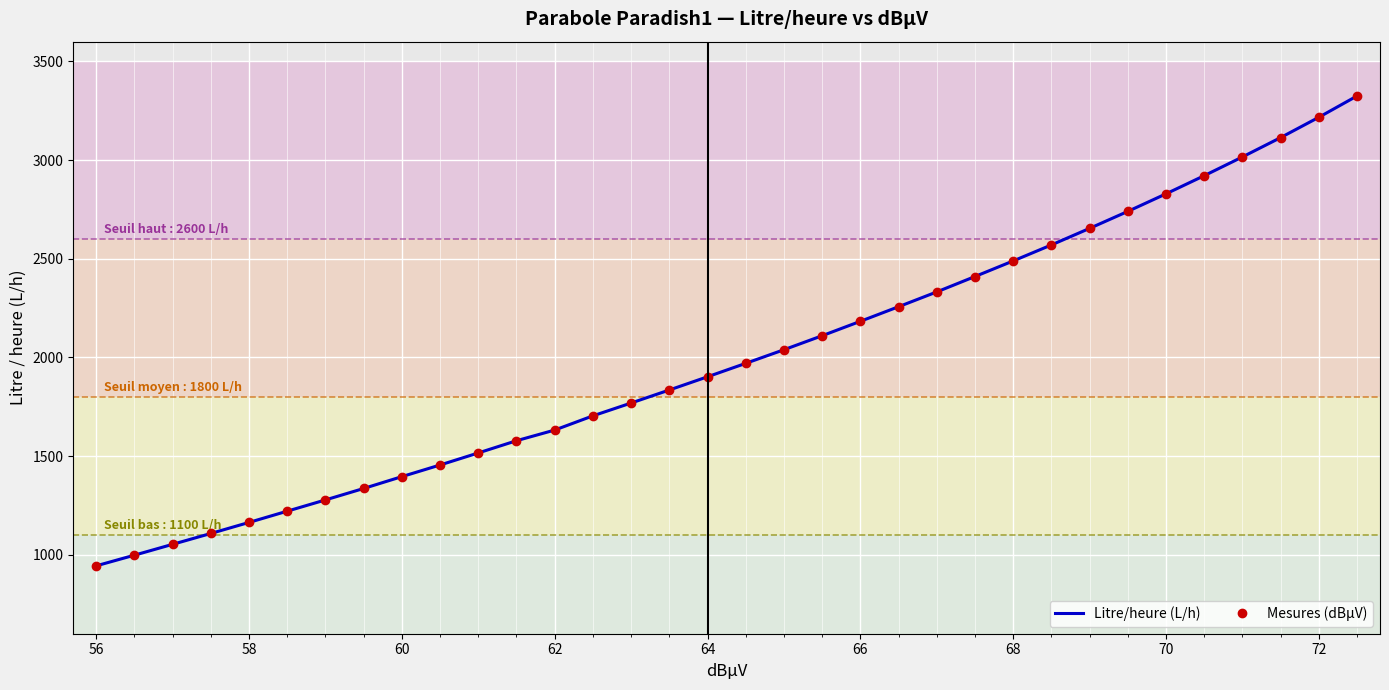

How many lines are shown in the chart?

2